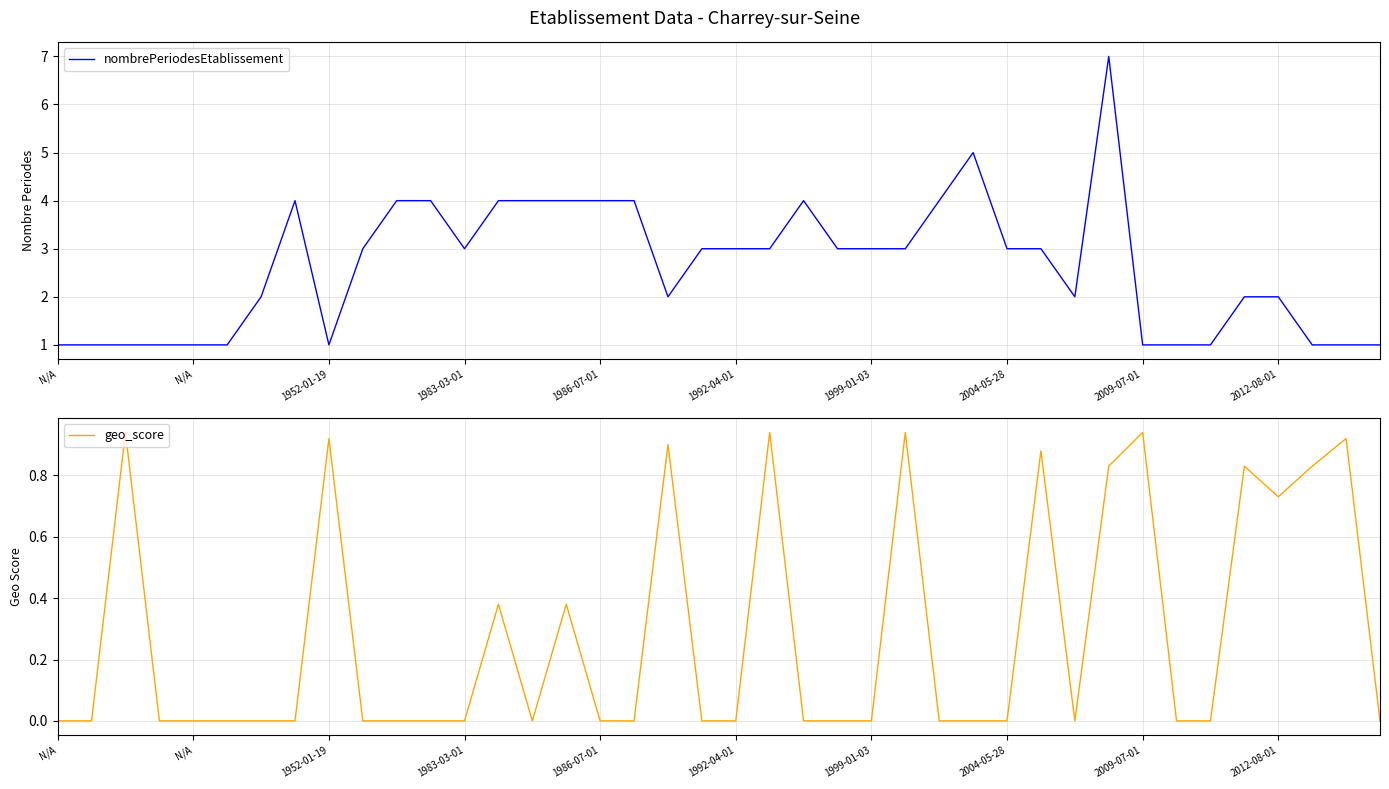

How many lines are shown in the chart?

2